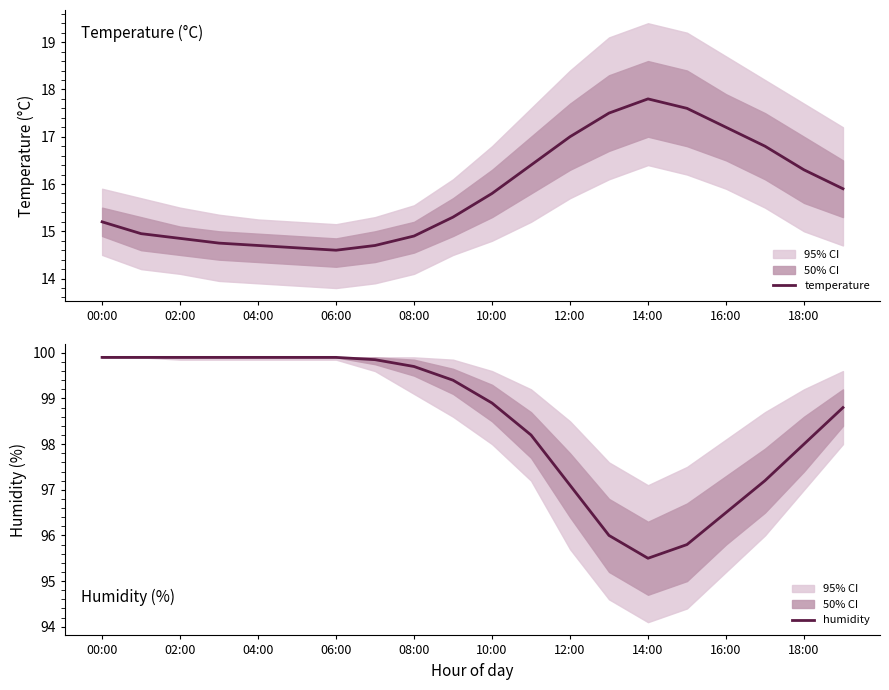

Which series has the widest spread of values?

humidity